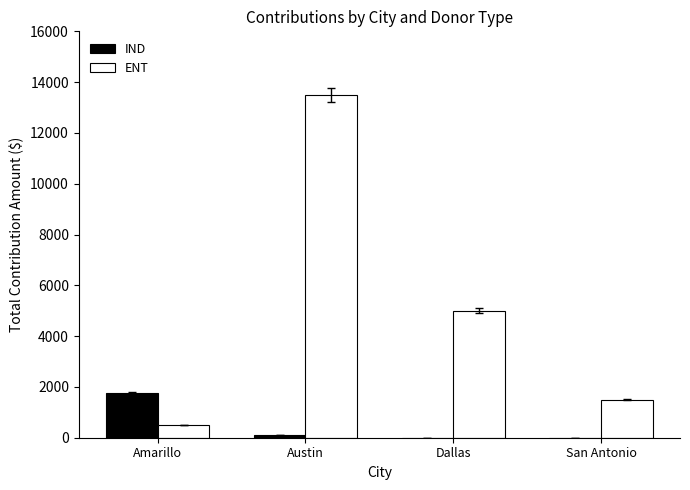

Where does the IND series first go above 100?

Amarillo